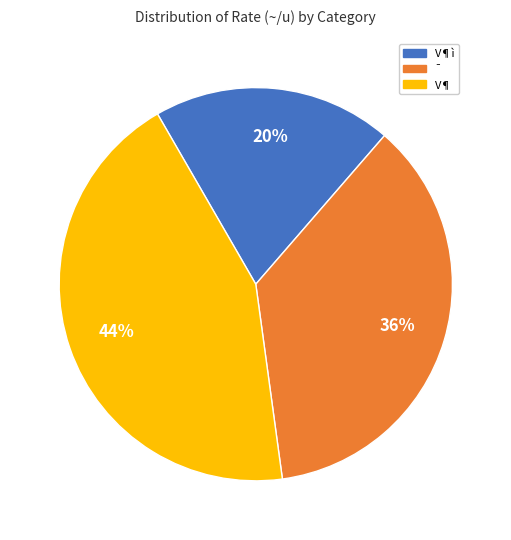

Is there a majority slice in this chart?

No